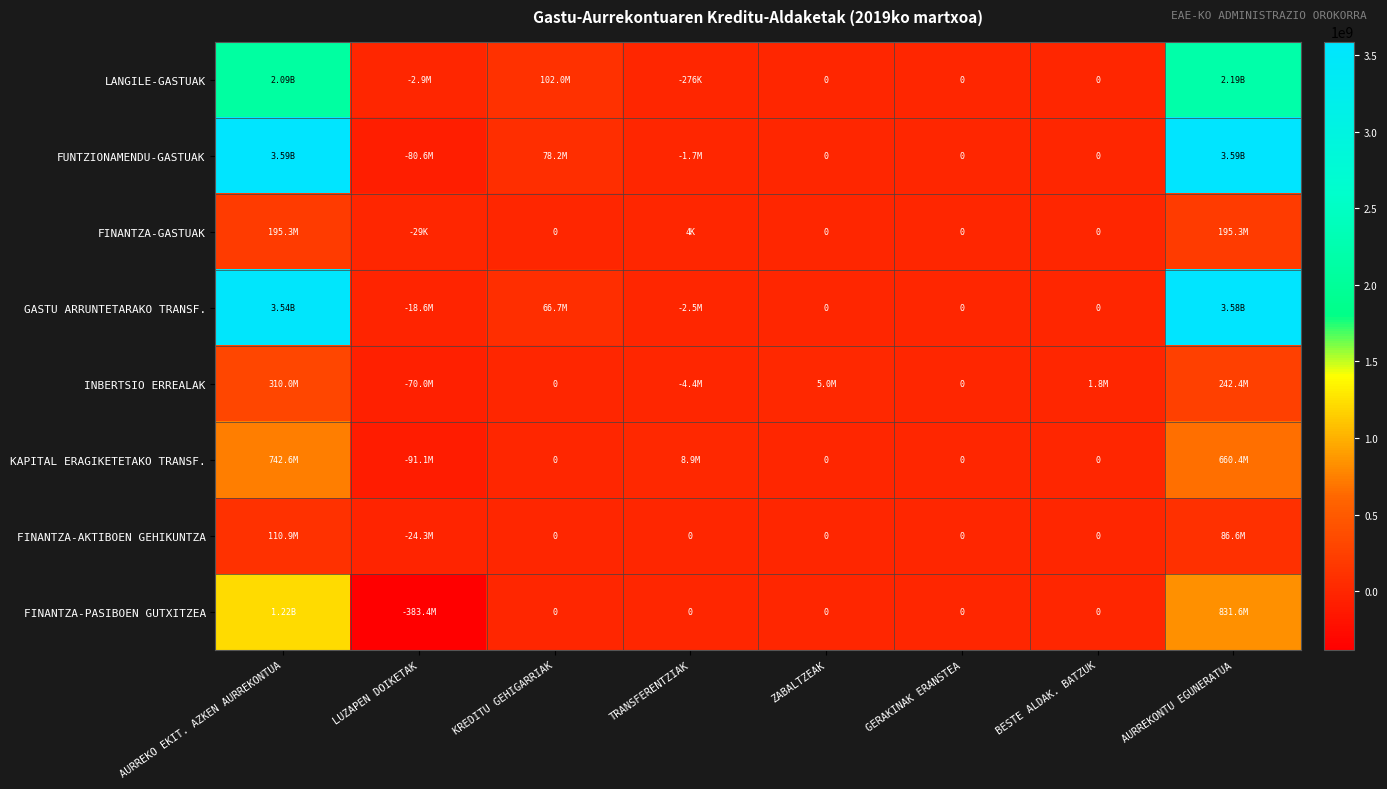

Which category has the highest value in the FINANTZA-AKTIBOEN GEHIKUNTZA series?

AURREKO EKIT. AZKEN AURREKONTUA